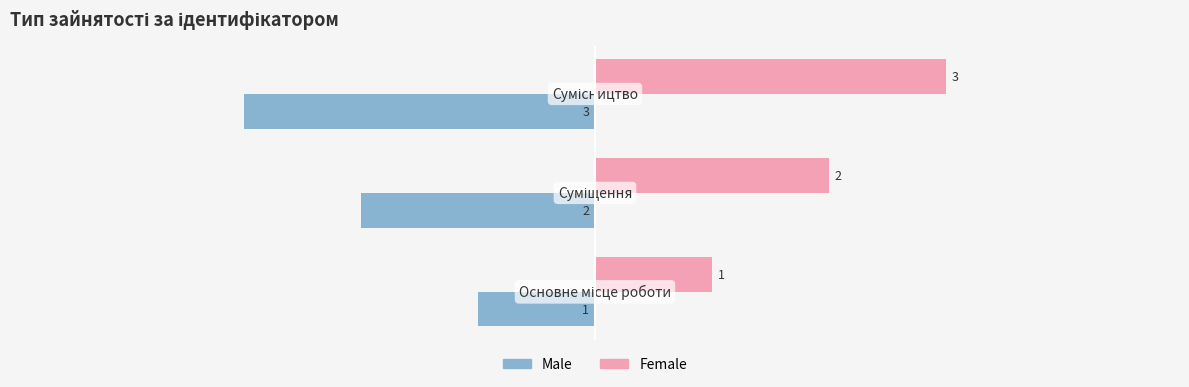

Rank the series by their maximum value, from highest to lowest.

Female, Male